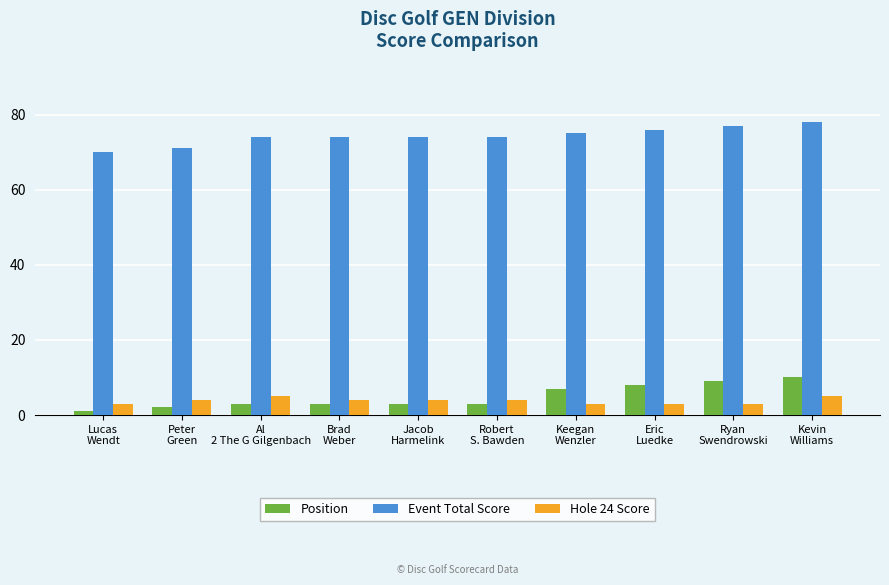

Reading left to right, transcribe all the data shown in this chart.

Position: Lucas
Wendt=1	Peter
Green=2	Al
2 The G Gilgenbach=3	Brad
Weber=3	Jacob
Harmelink=3	Robert
S. Bawden=3	Keegan
Wenzler=7	Eric
Luedke=8	Ryan
Swendrowski=9	Kevin
Williams=10
Event Total Score: Lucas
Wendt=70	Peter
Green=71	Al
2 The G Gilgenbach=74	Brad
Weber=74	Jacob
Harmelink=74	Robert
S. Bawden=74	Keegan
Wenzler=75	Eric
Luedke=76	Ryan
Swendrowski=77	Kevin
Williams=78
Hole 24 Score: Lucas
Wendt=3	Peter
Green=4	Al
2 The G Gilgenbach=5	Brad
Weber=4	Jacob
Harmelink=4	Robert
S. Bawden=4	Keegan
Wenzler=3	Eric
Luedke=3	Ryan
Swendrowski=3	Kevin
Williams=5